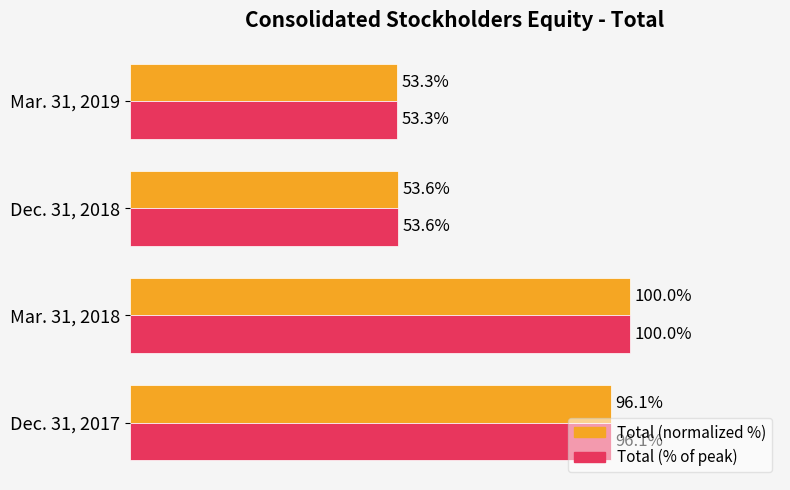

Which category has the lowest value in the Total (% of peak) series?

Mar. 31, 2019